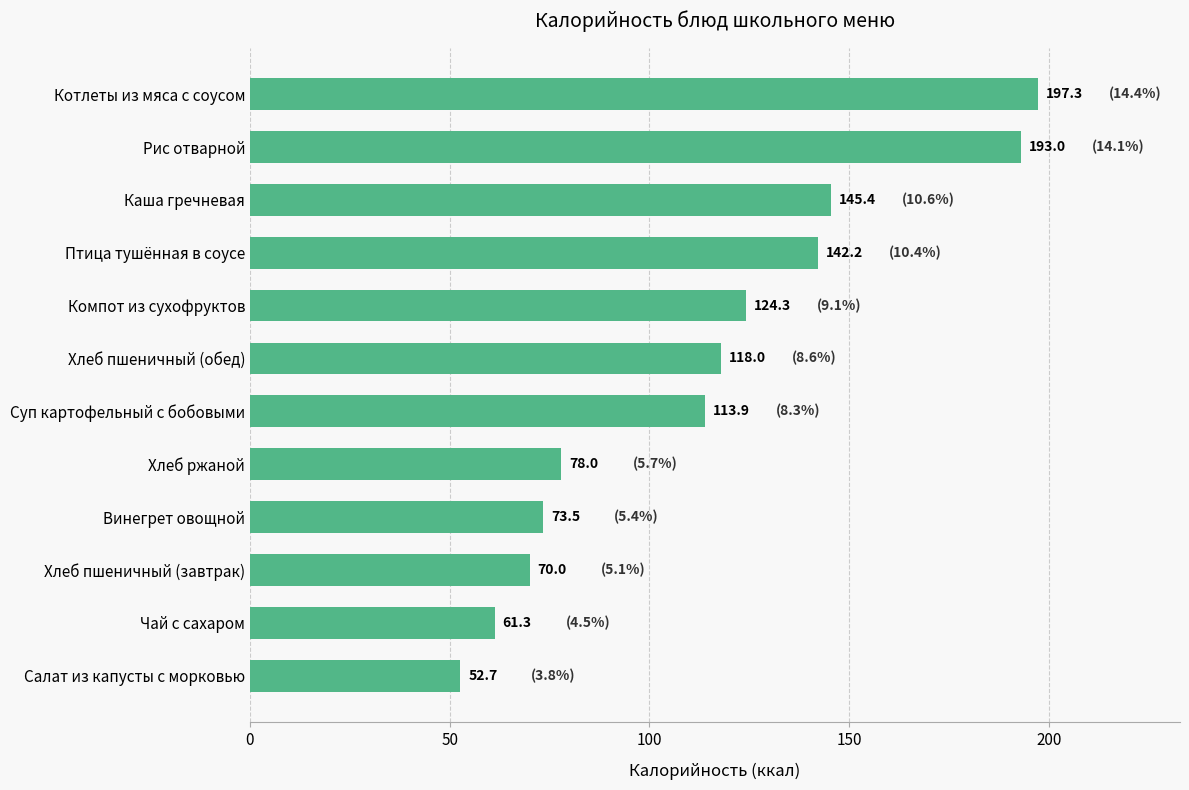

Read the value at Хлеб пшеничный (завтрак).

70.0